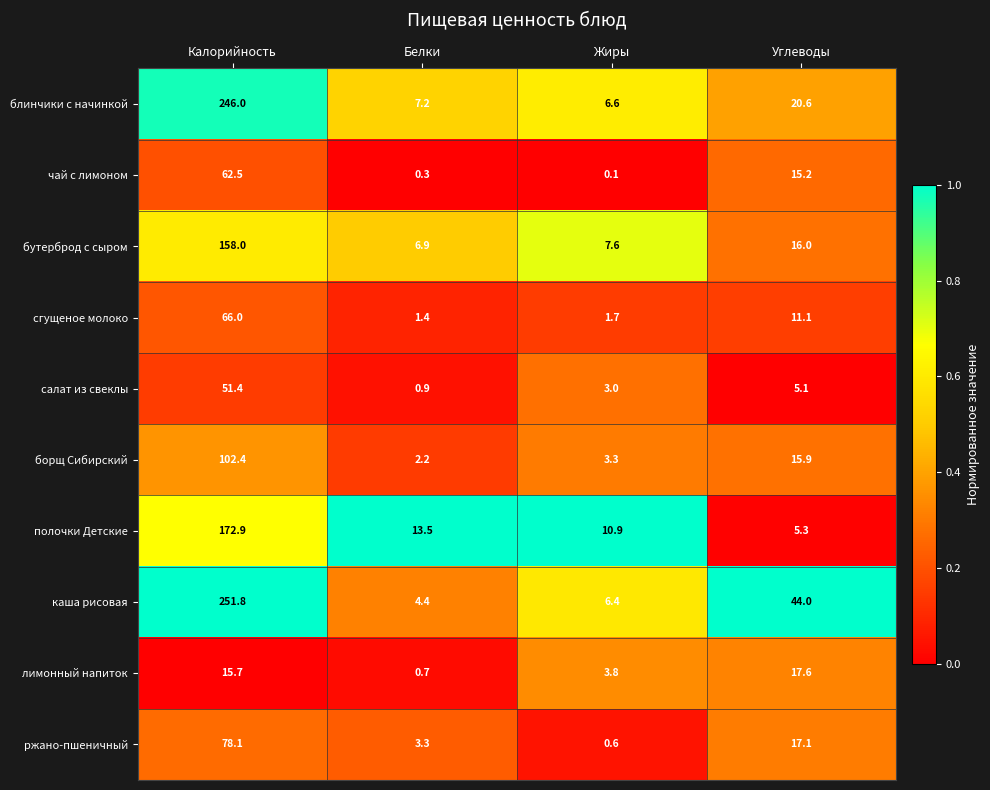

What is the total value across all series at Белки?

40.8